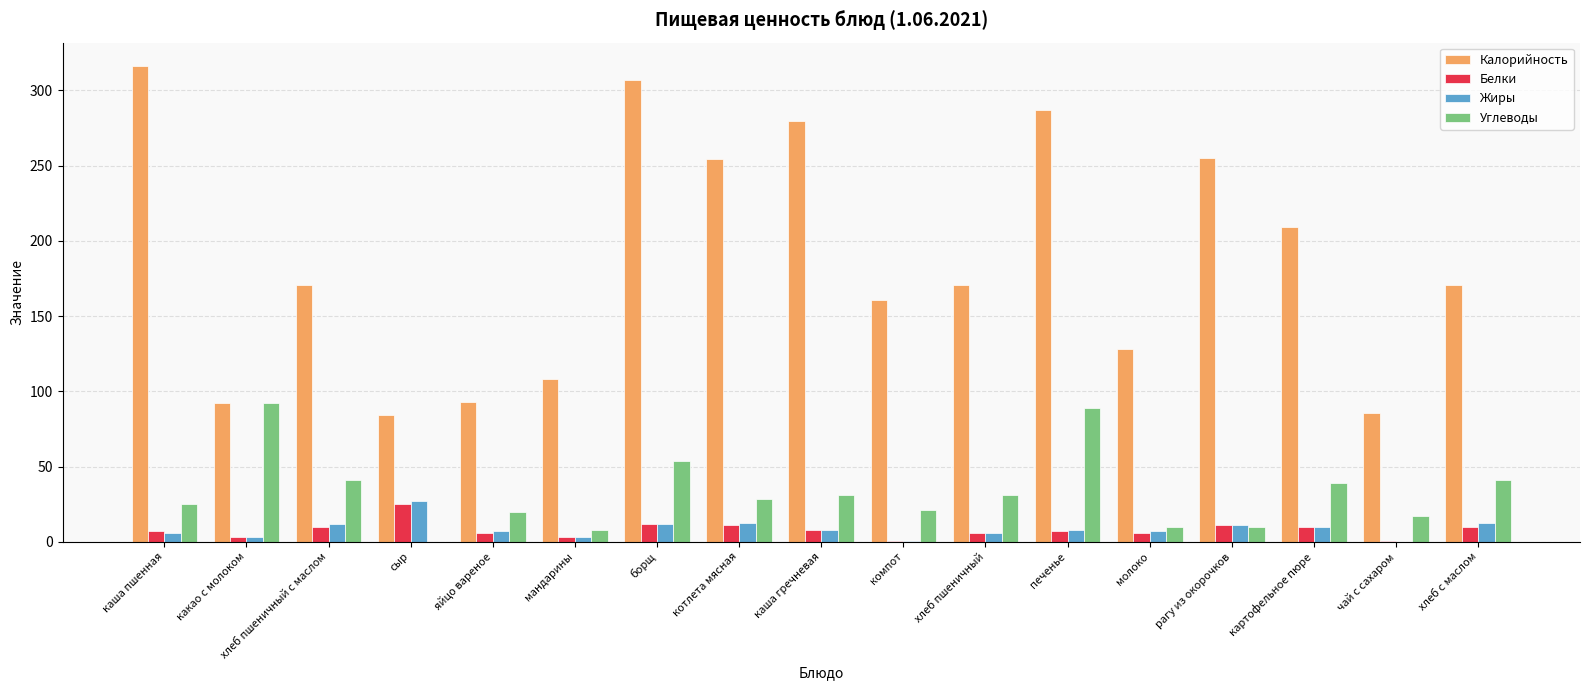

Between печенье and чай с сахаром, which series saw the biggest shift?

Калорийность